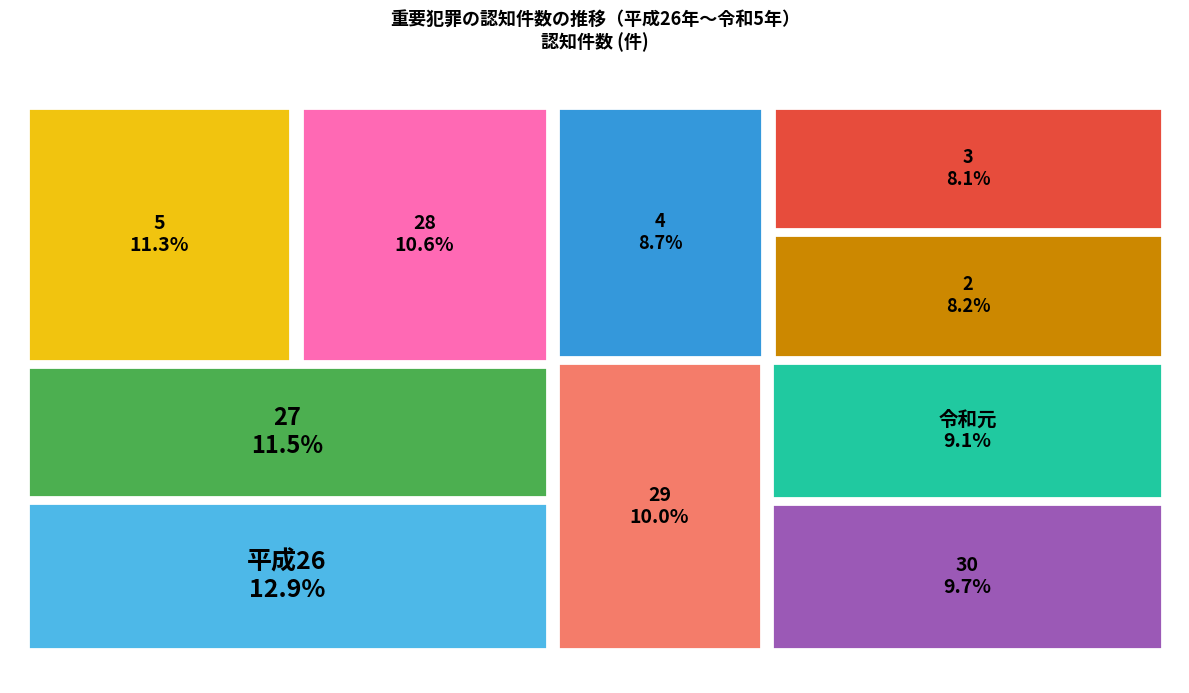

Is the sum of 27 and 令和元 greater than half?

No